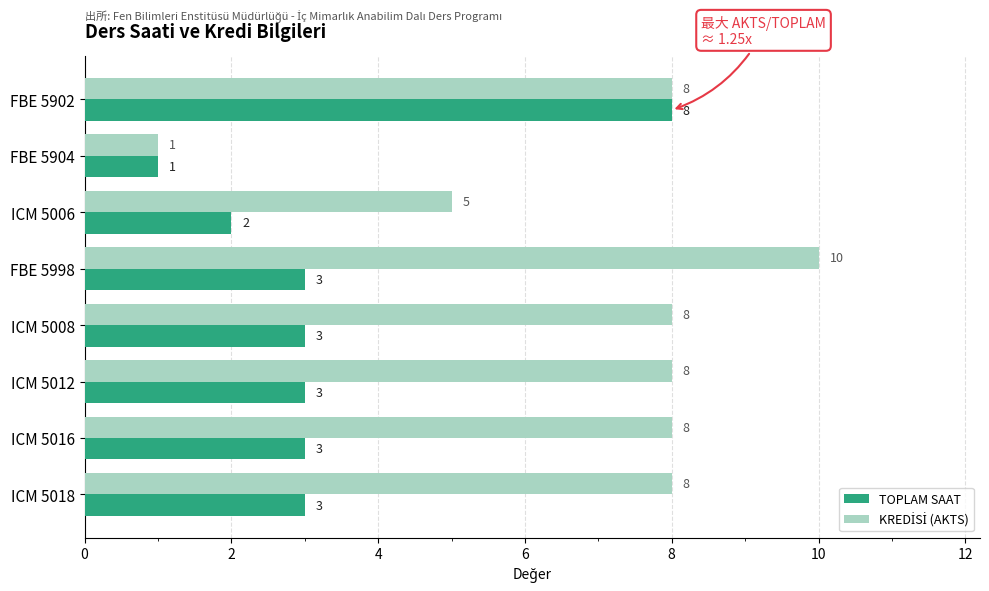

What is the difference between the highest and lowest values at FBE 5998?

7